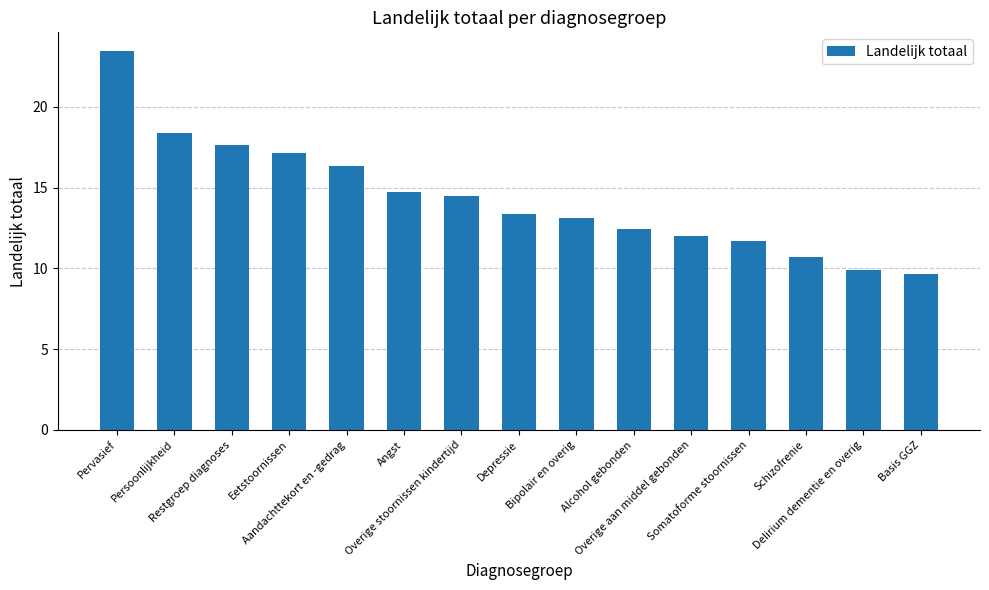

Reading left to right, what are all the values shown in this chart?

Pervasief=23.4	Persoonlijkheid=18.4	Restgroep diagnoses=17.6	Eetstoornissen=17.2	Aandachttekort en -gedrag=16.3	Angst=14.8	Overige stoornissen kindertijd=14.5	Depressie=13.4	Bipolair en overig=13.1	Alcohol gebonden=12.4	Overige aan middel gebonden=12.0	Somatoforme stoornissen=11.7	Schizofrenie=10.7	Delirium dementie en overig=9.9	Basis GGZ=9.6